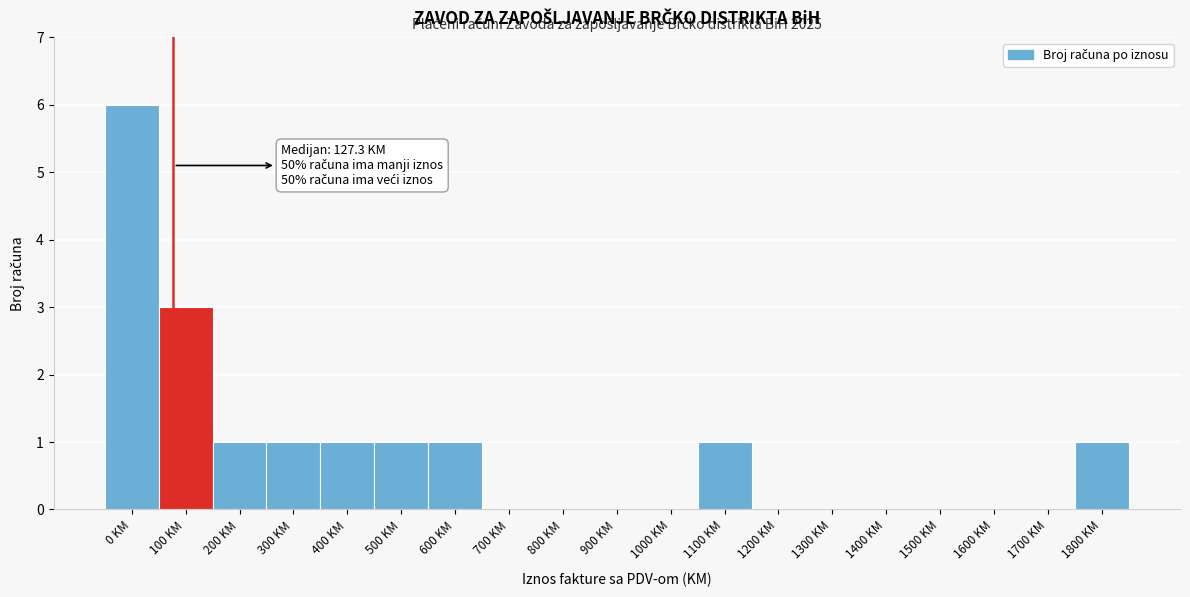

Reading right to left, list all the values displayed in this chart.

1800 KM=1	1700 KM=0	1600 KM=0	1500 KM=0	1400 KM=0	1300 KM=0	1200 KM=0	1100 KM=1	1000 KM=0	900 KM=0	800 KM=0	700 KM=0	600 KM=1	500 KM=1	400 KM=1	300 KM=1	200 KM=1	100 KM=3	0 KM=6